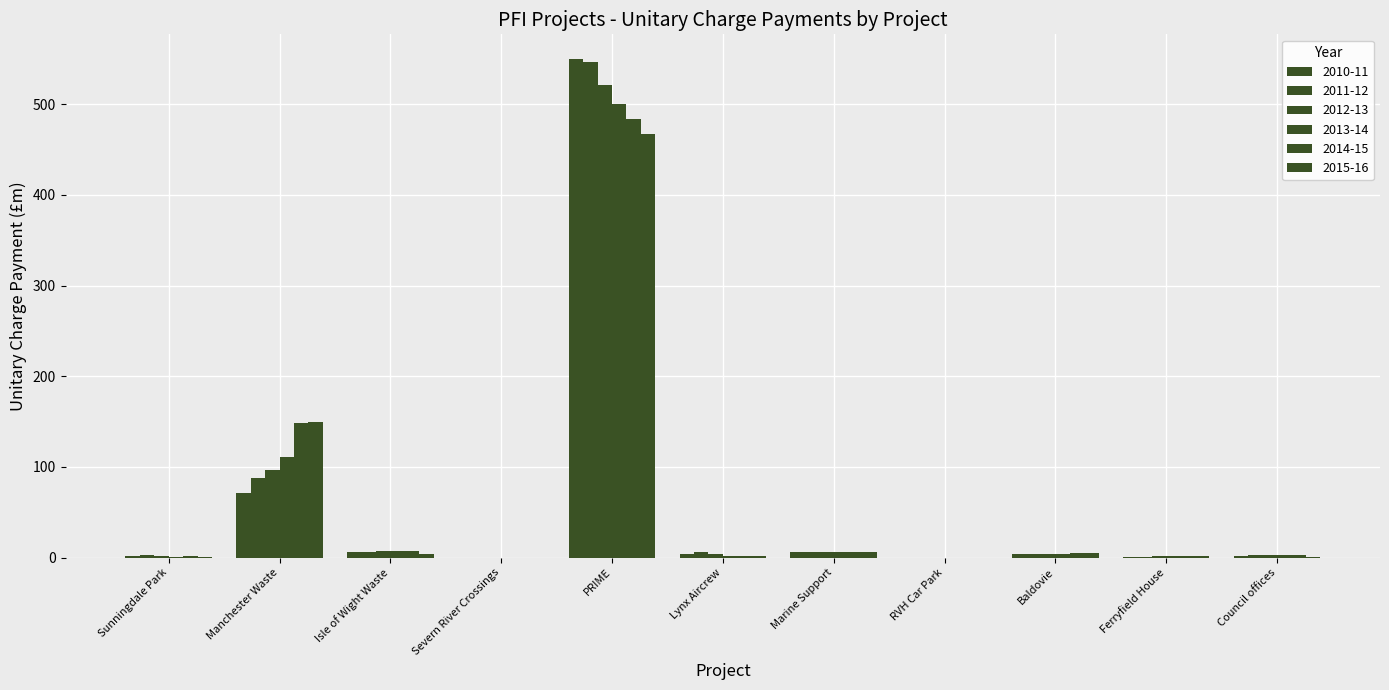

Does the chart contain stacked bars?

No